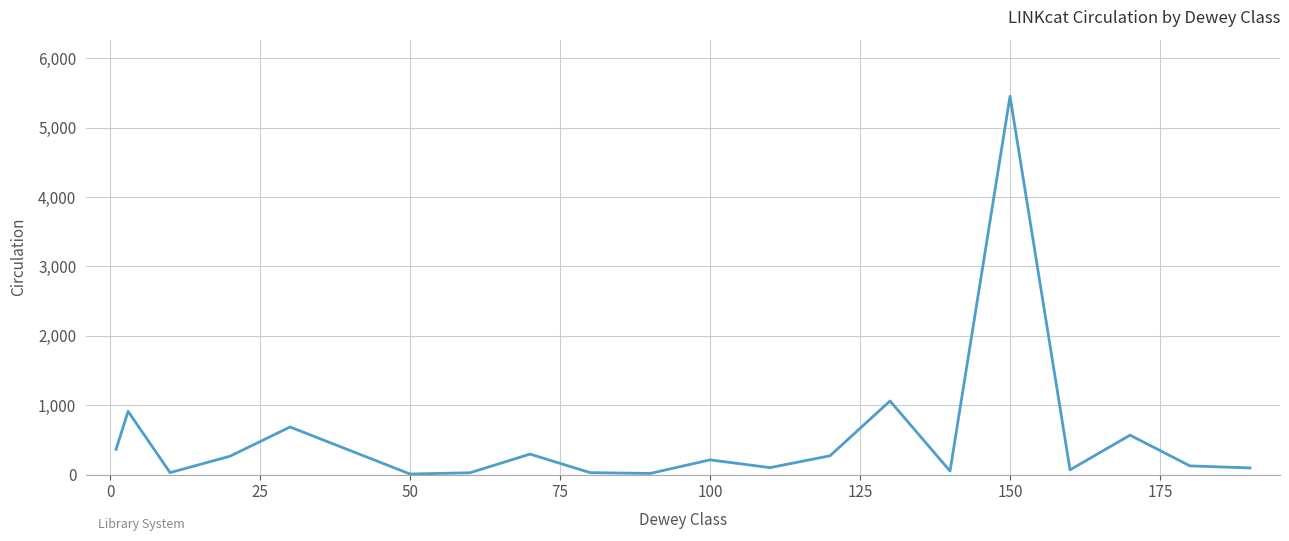

What is the maximum value shown in the chart?

5453